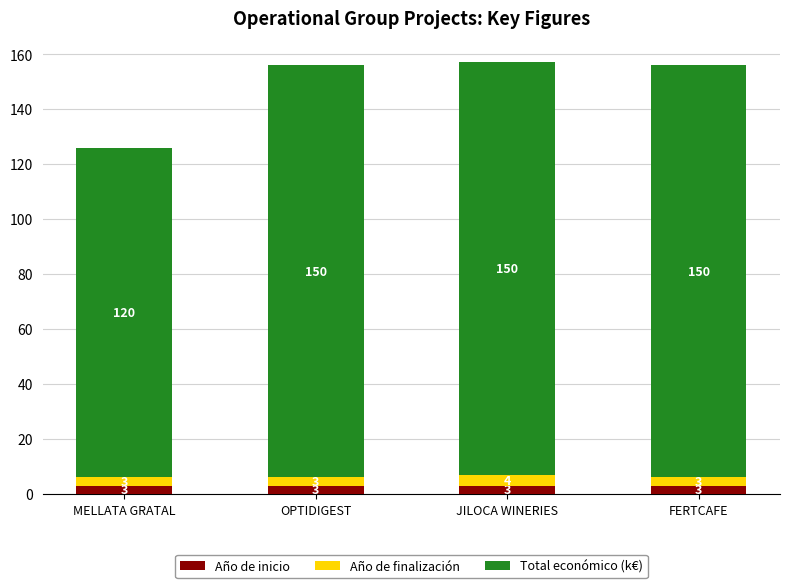

Reading right to left, what are the values for Año de inicio?

FERTCAFE=3	JILOCA WINERIES=3	OPTIDIGEST=3	MELLATA GRATAL=3